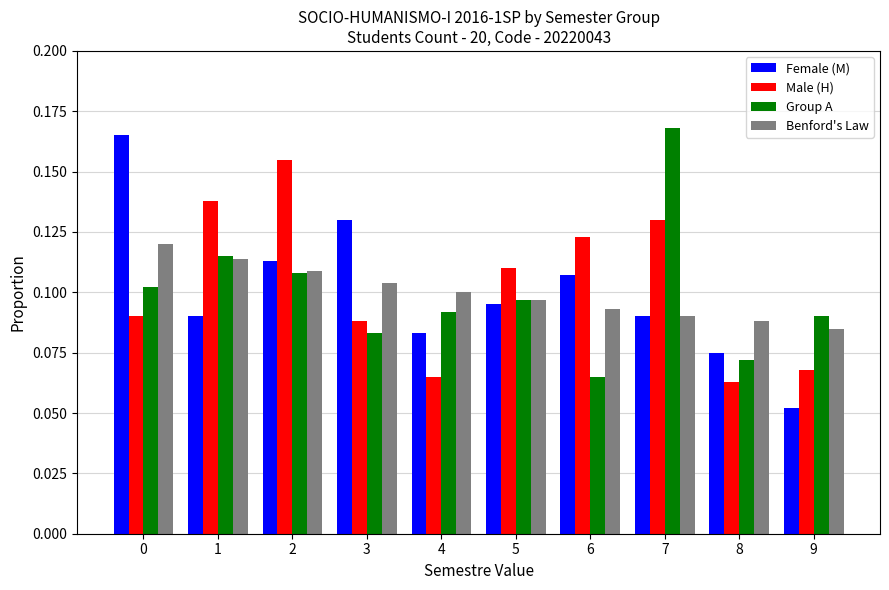

Which label corresponds to the smallest value in the chart?

9